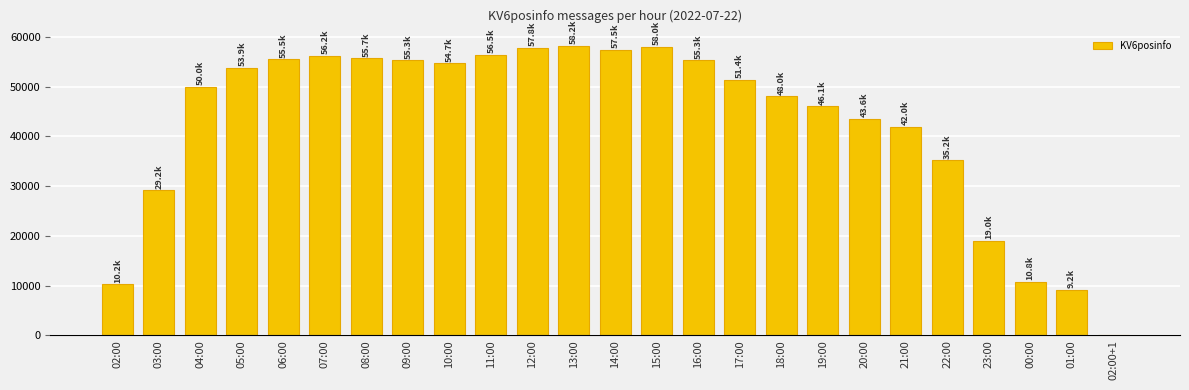

What is the value of the 4th bar from the left?

53851